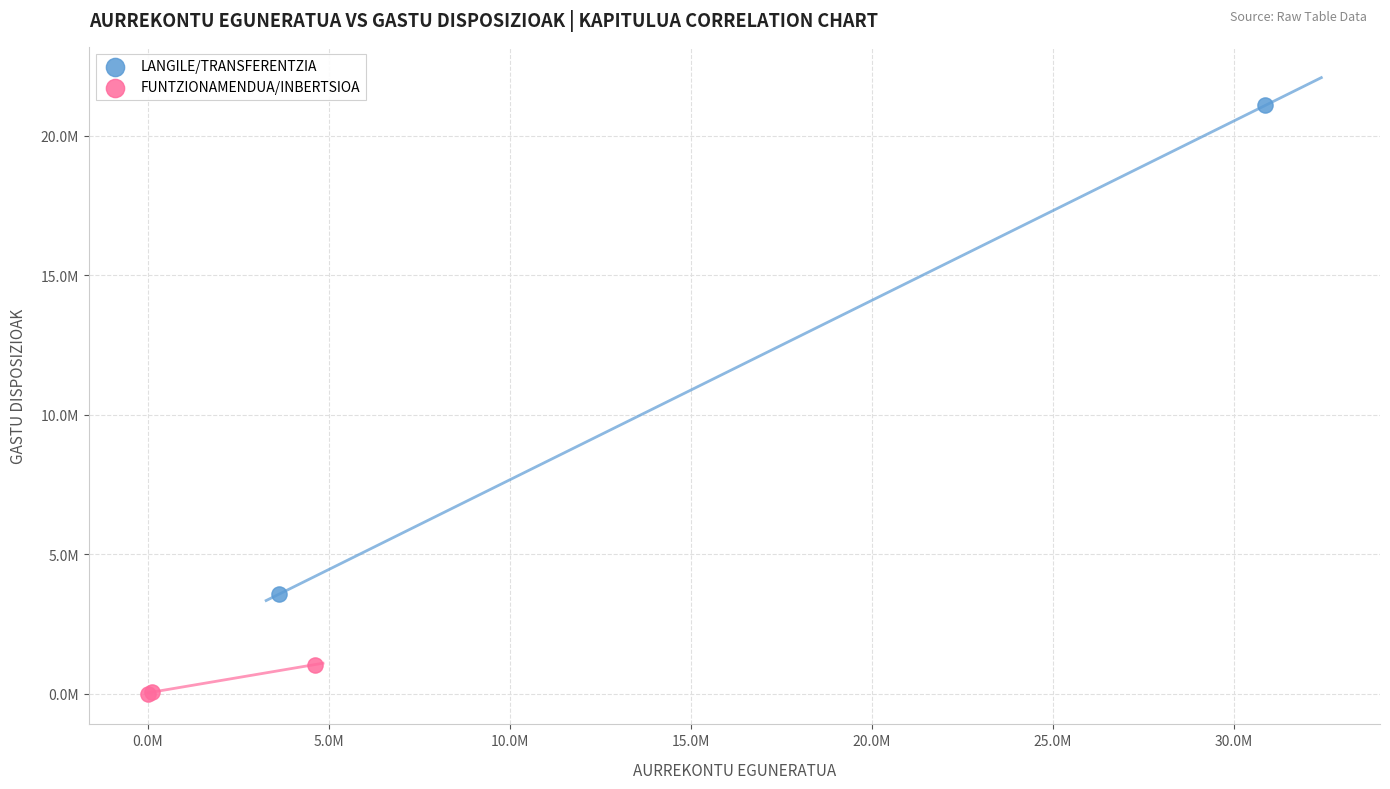

Which series contains the lowest Y value?

FUNTZIONAMENDUA/INBERTSIOA